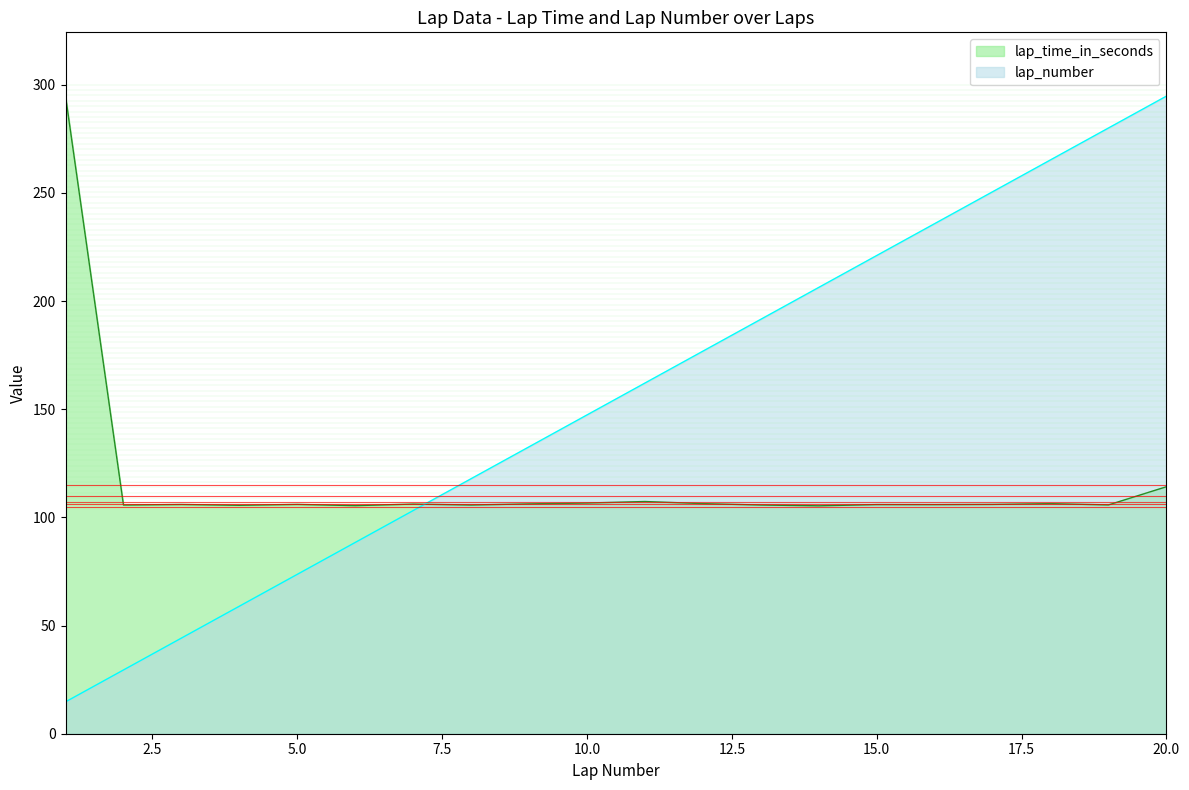

What is the difference between the second highest and minimum values in the lap_time_in_seconds series?

8.8